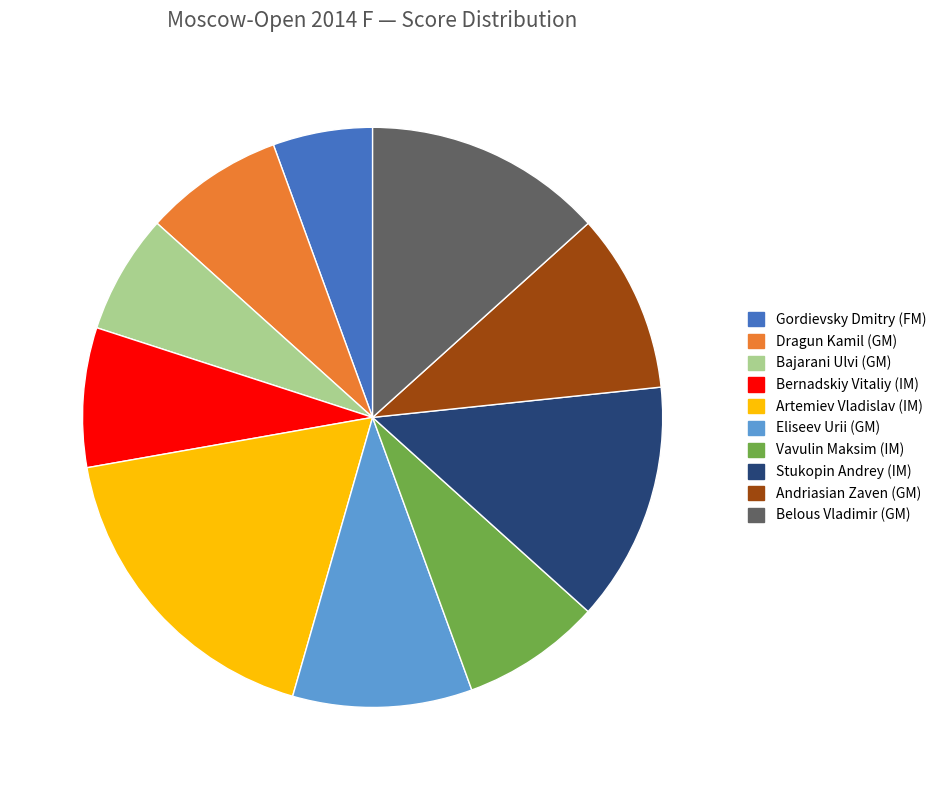

How many slices are in this pie chart?

10